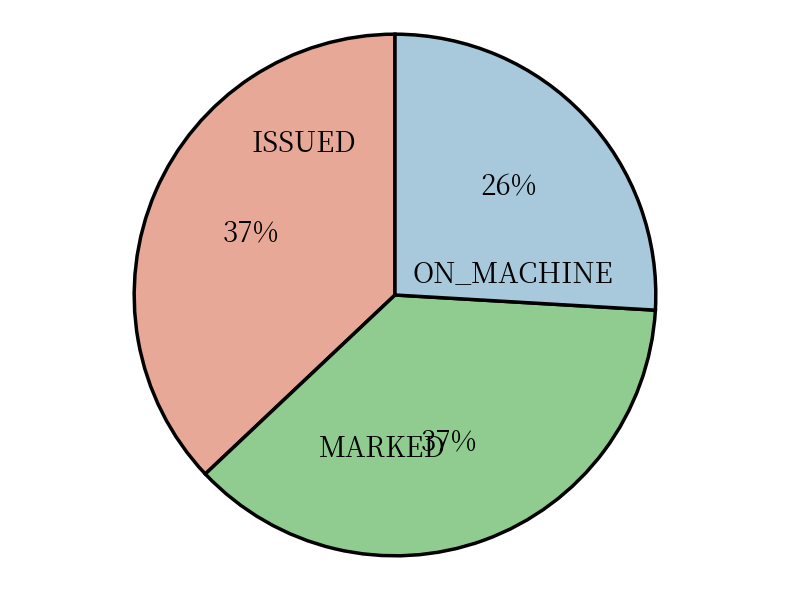

To the nearest percent, what portion does ON_MACHINE represent?

26%